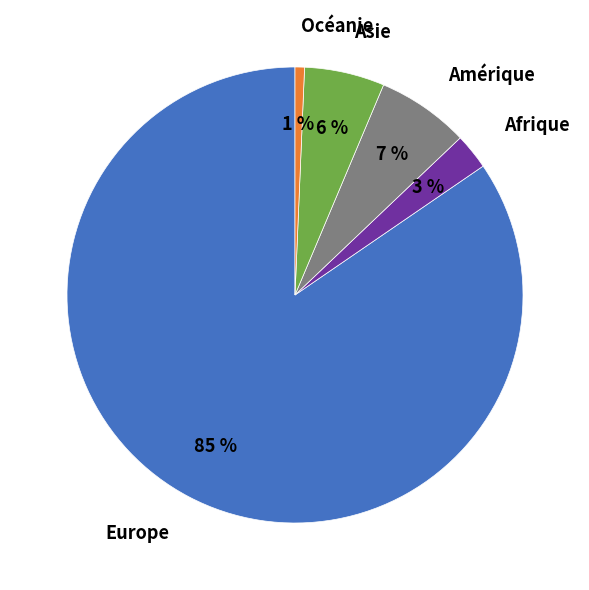

Do Asie and Europe together represent more than half of the pie?

Yes